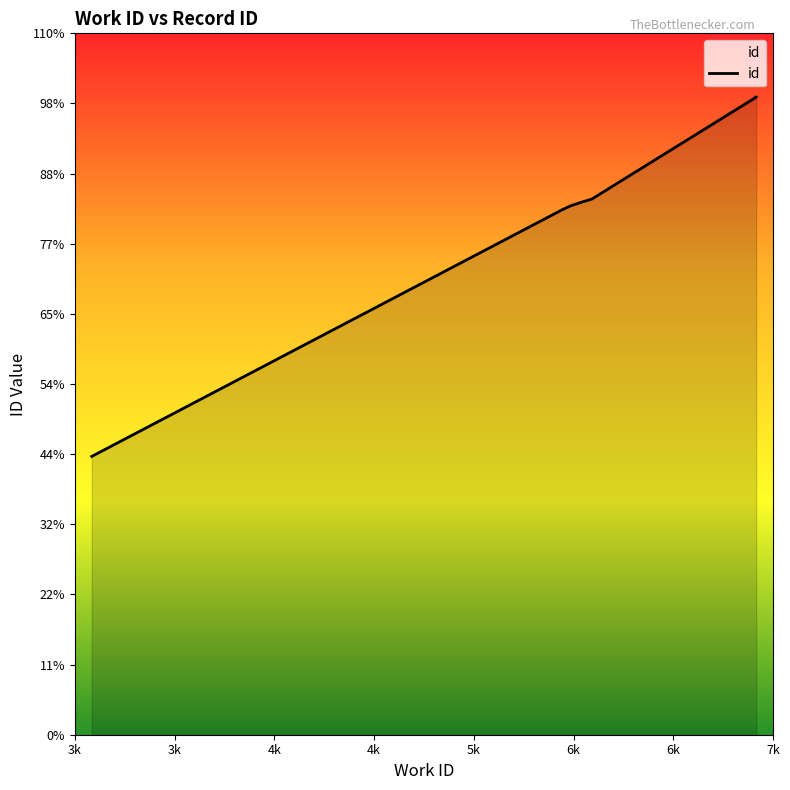

How many lines are shown in the chart?

1